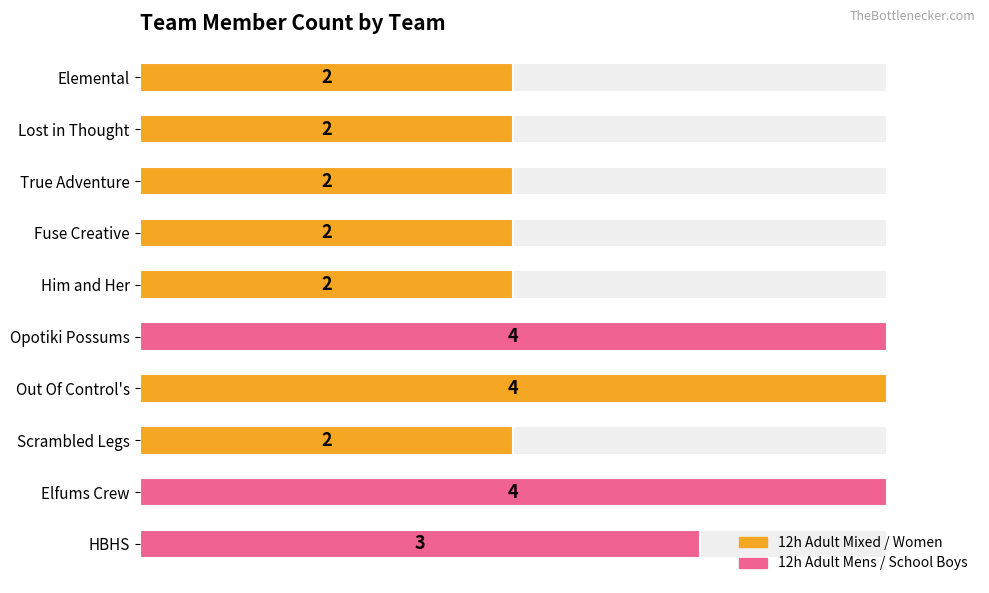

The value at Elemental is 3. True or false?

False